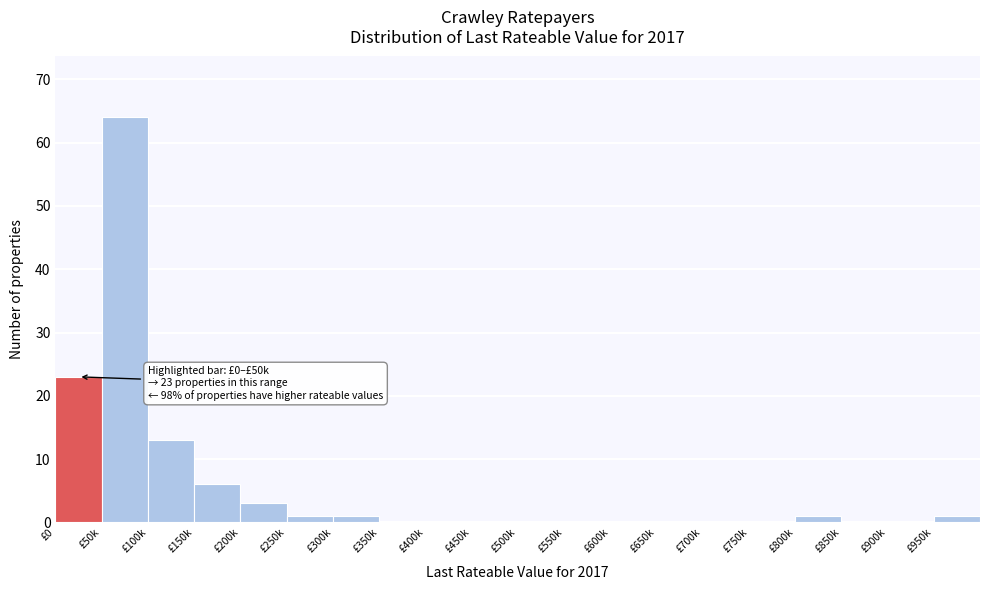

Reading left to right, list all the values displayed in this chart.

£0=23	£50k=64	£100k=13	£150k=6	£200k=3	£250k=1	£300k=1	£350k=0	£400k=0	£450k=0	£500k=0	£550k=0	£600k=0	£650k=0	£700k=0	£750k=0	£800k=1	£850k=0	£900k=0	£950k=1